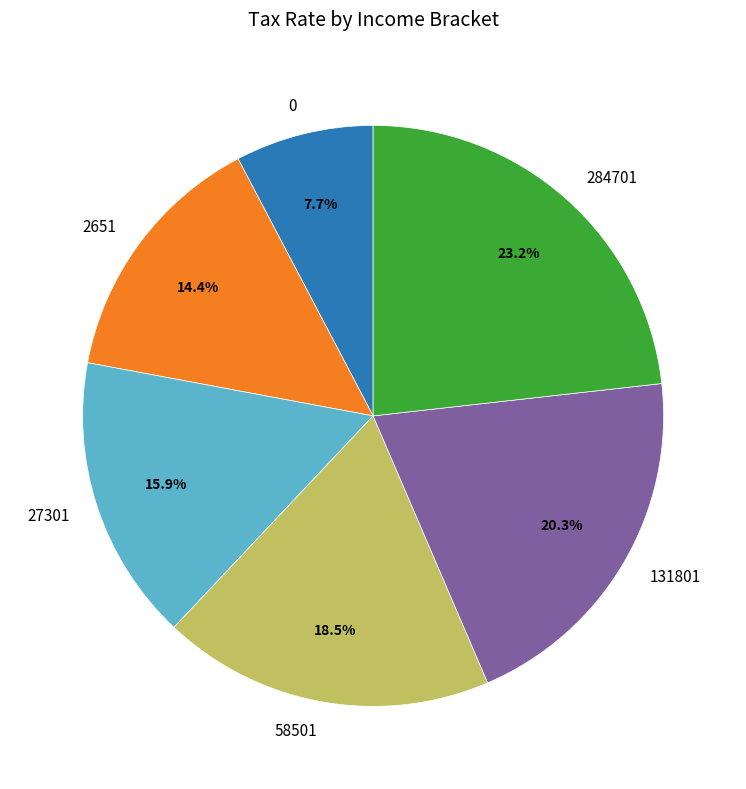

Between 2651 and 131801, which is larger?

131801